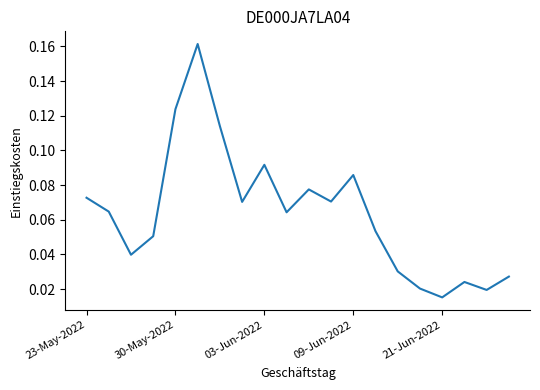

What is the difference between the maximum and minimum values?

0.1